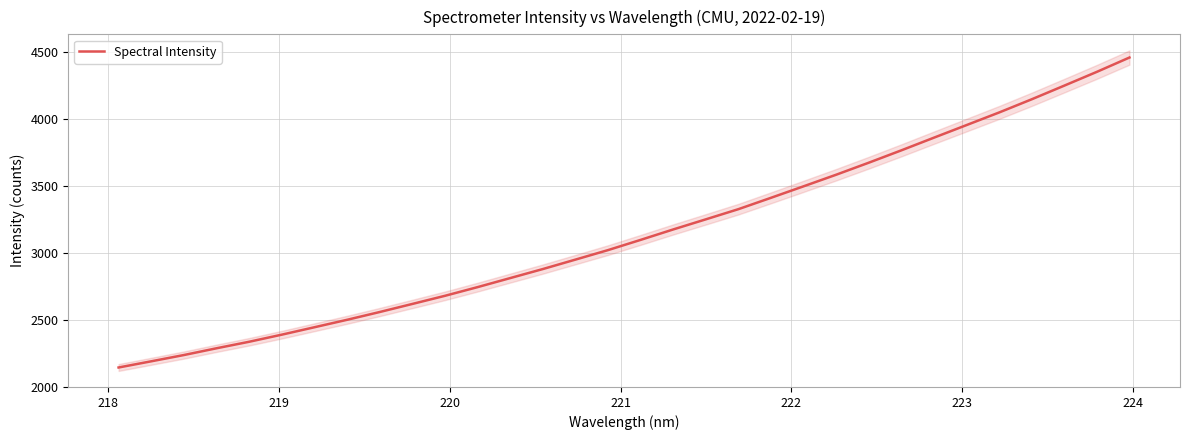

What is the minimum value for Spectral Intensity?

2143.4